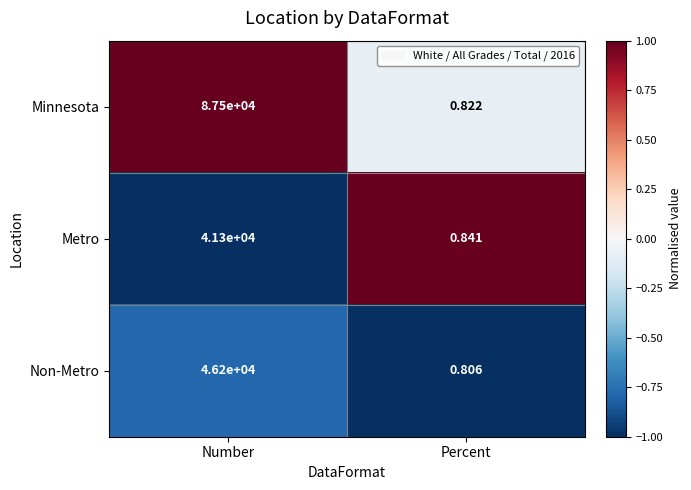

Which series has the largest range (max minus min)?

Minnesota